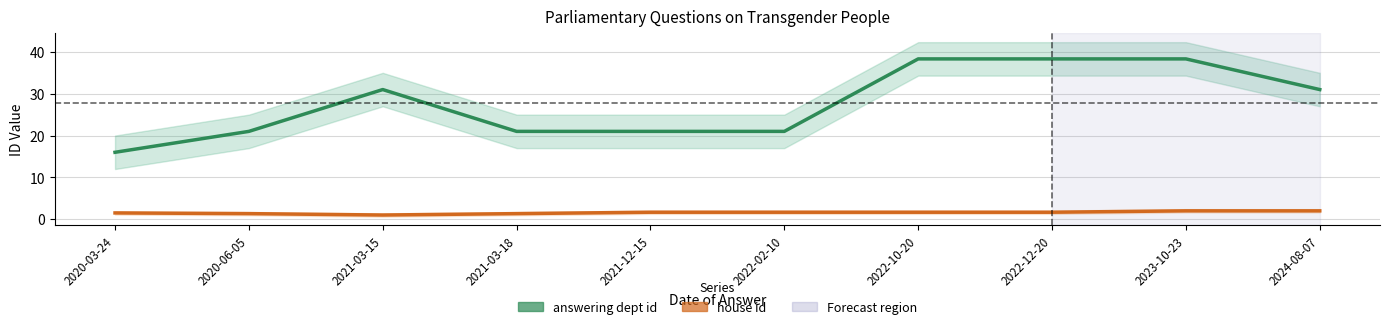

Rank the series by their average value, from lowest to highest.

house id, answering dept id